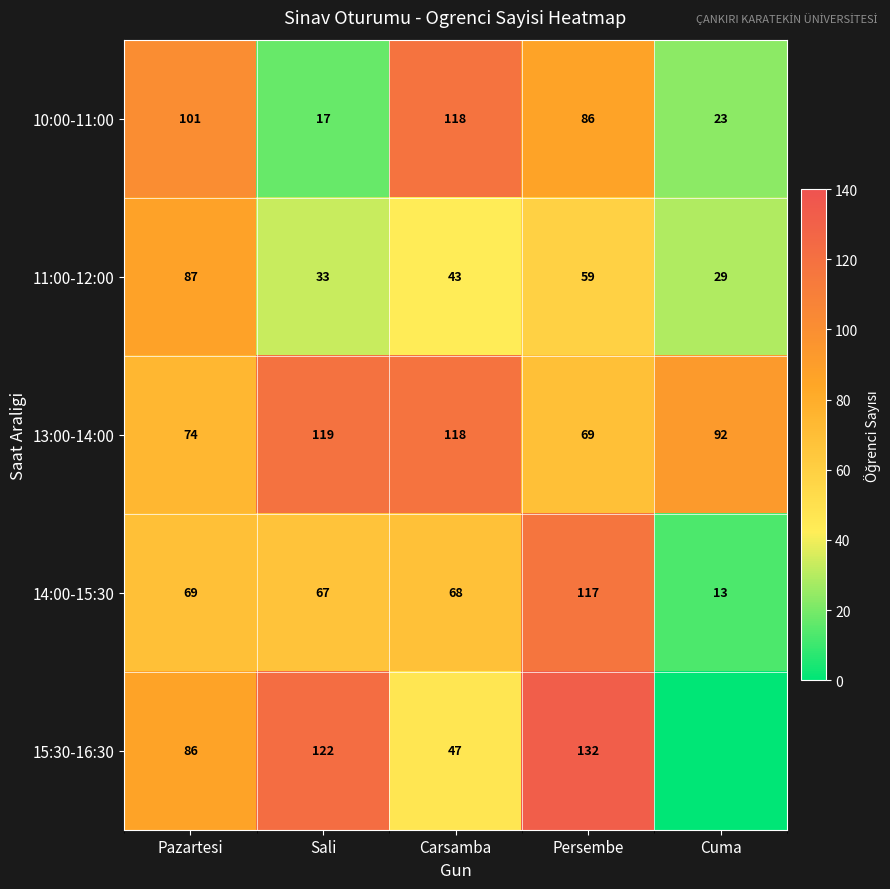

What is the greatest value displayed?

132